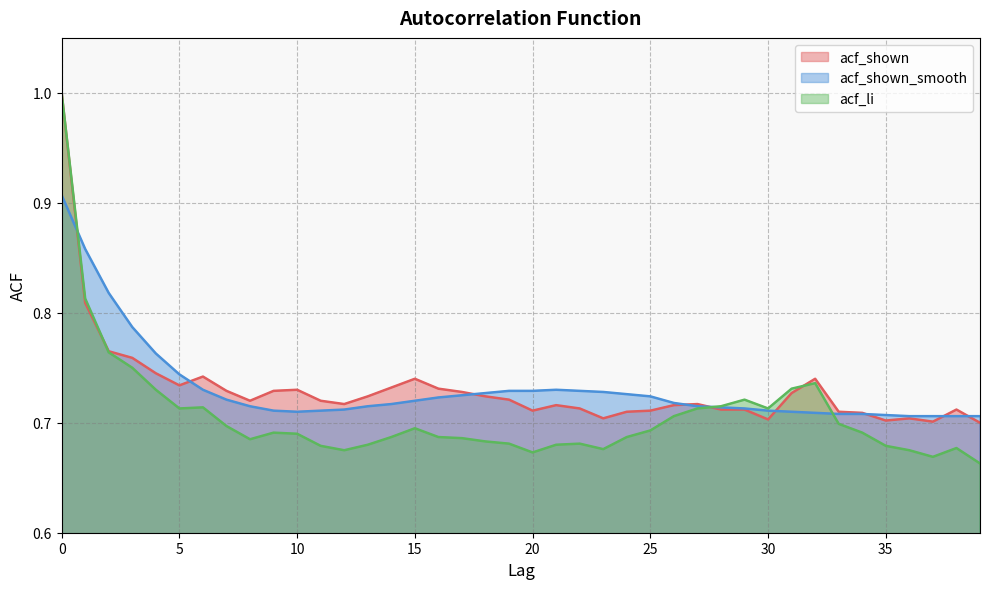

List the labels in order of acf_shown_smooth value, largest first.

0, 1, 2, 3, 4, 5, 6, 21, 19, 20, 22, 23, 18, 24, 17, 25, 16, 7, 15, 26, 14, 8, 13, 27, 28, 29, 12, 9, 11, 30, 10, 31, 32, 33, 34, 35, 36, 37, 38, 39